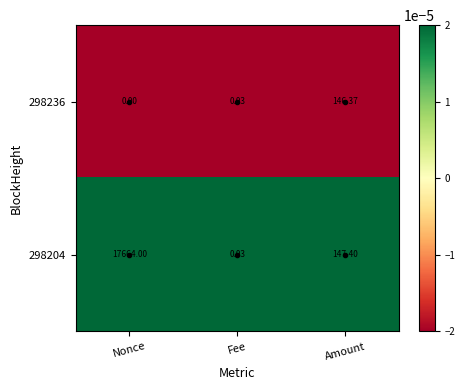

At which category is the sum across all series the highest?

Nonce